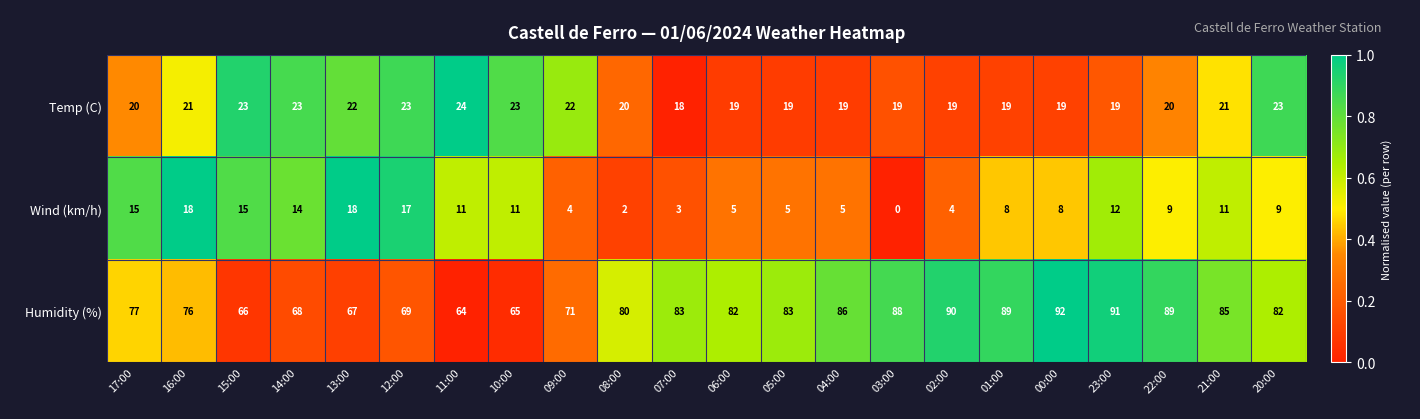

How many values in the Wind (km/h) series are below 9?

10